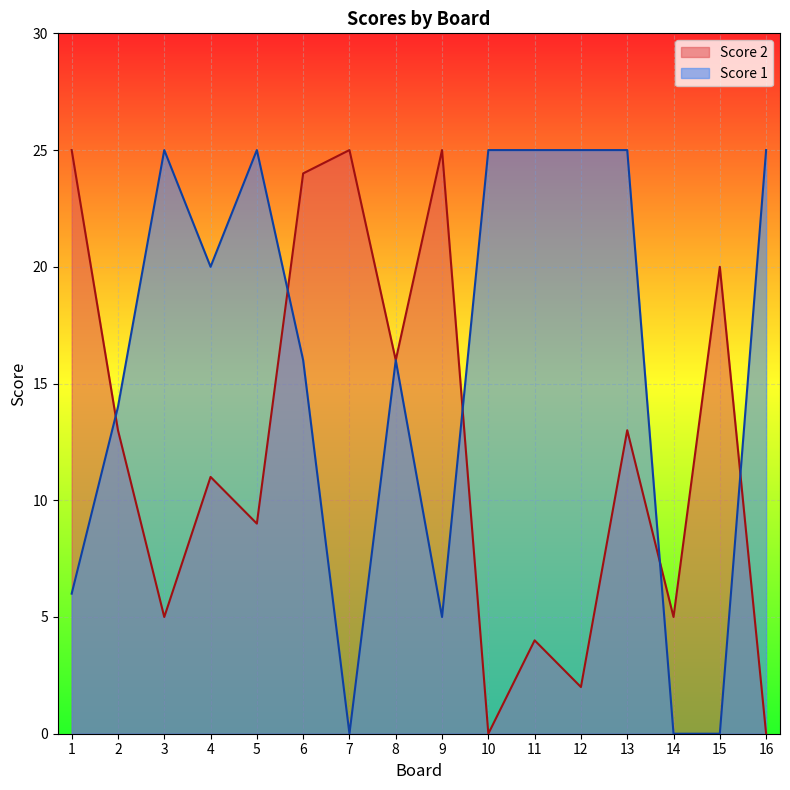

Is the value of Score 1 at 16 greater than the value of Score 2 at 14?

Yes